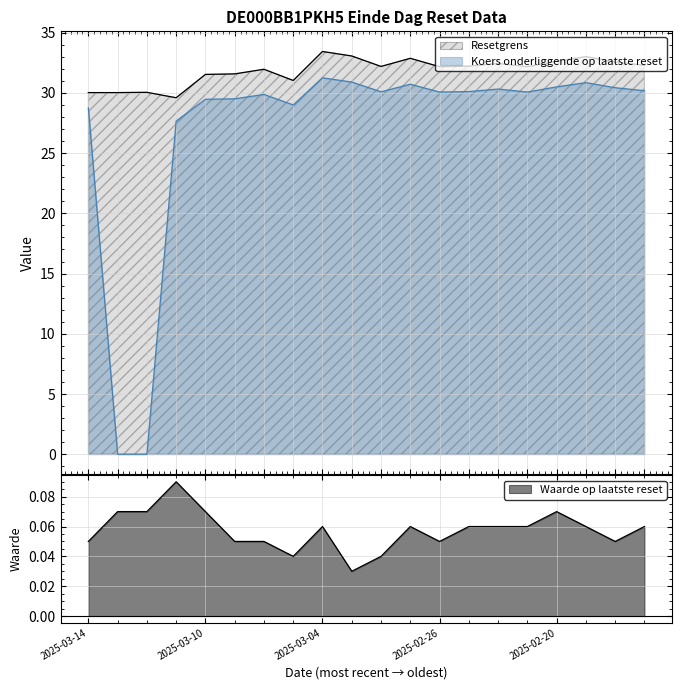

Reading left to right, list all the values displayed in this chart.

Koers onderliggende op laatste reset: 28.8	0.0	0.0	27.7	29.5	29.5	29.9	29.0	31.2	30.9	30.1	30.7	30.1	30.1	30.3	30.1	30.5	30.9	30.4	30.2
Resetgrens: 30.0	30.0	30.0	29.6	31.5	31.6	32.0	31.0	33.4	33.1	32.2	32.9	32.2	32.2	32.4	32.2	32.6	33.0	32.6	32.3
Waarde op laatste reset: 0.1	0.1	0.1	0.1	0.1	0.1	0.1	0.0	0.1	0.0	0.0	0.1	0.1	0.1	0.1	0.1	0.1	0.1	0.1	0.1